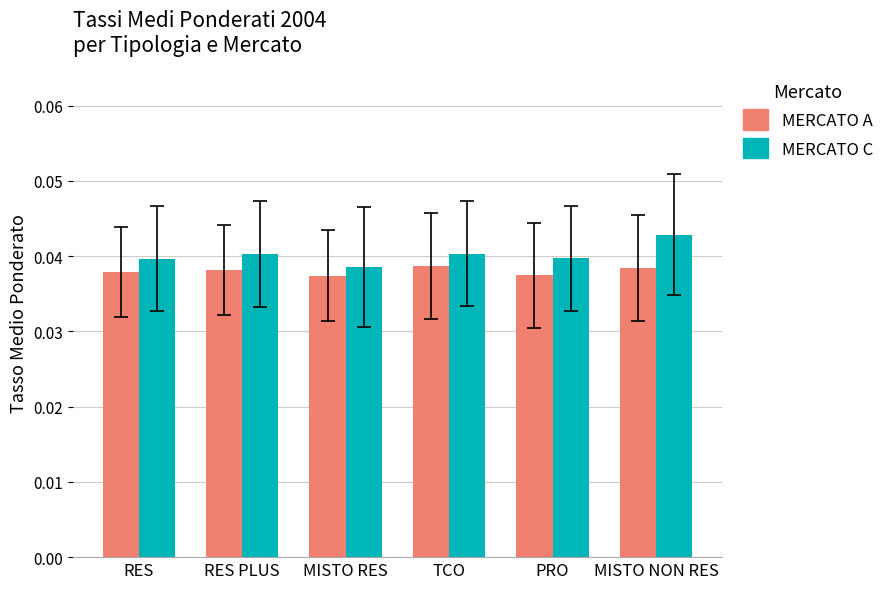

How many MERCATO A values are between 0 and 1?

6